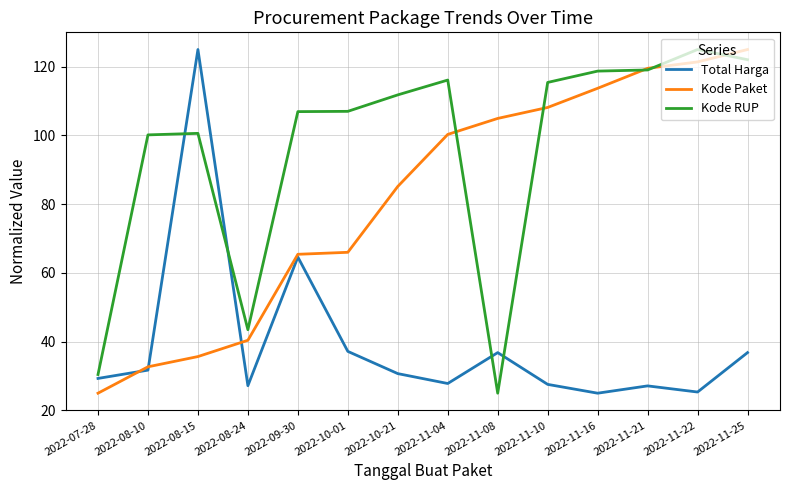

Which series has the largest total across all categories?

Kode RUP